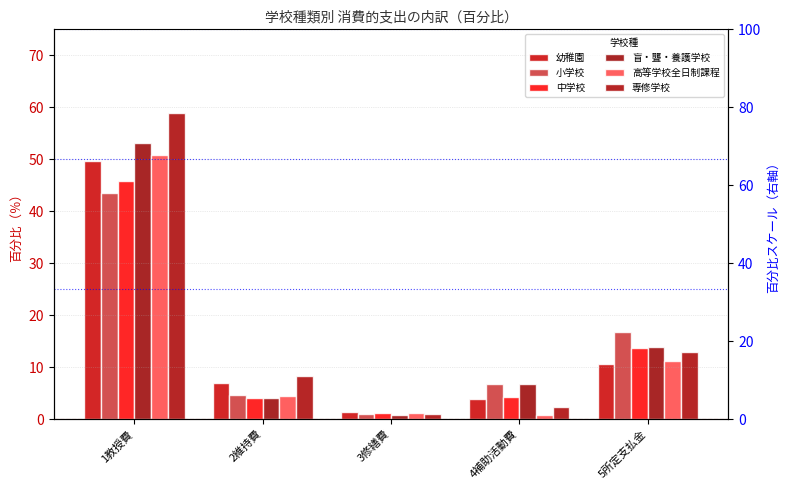

Which series changed the most between 2維持費 and 3修繕費?

専修学校